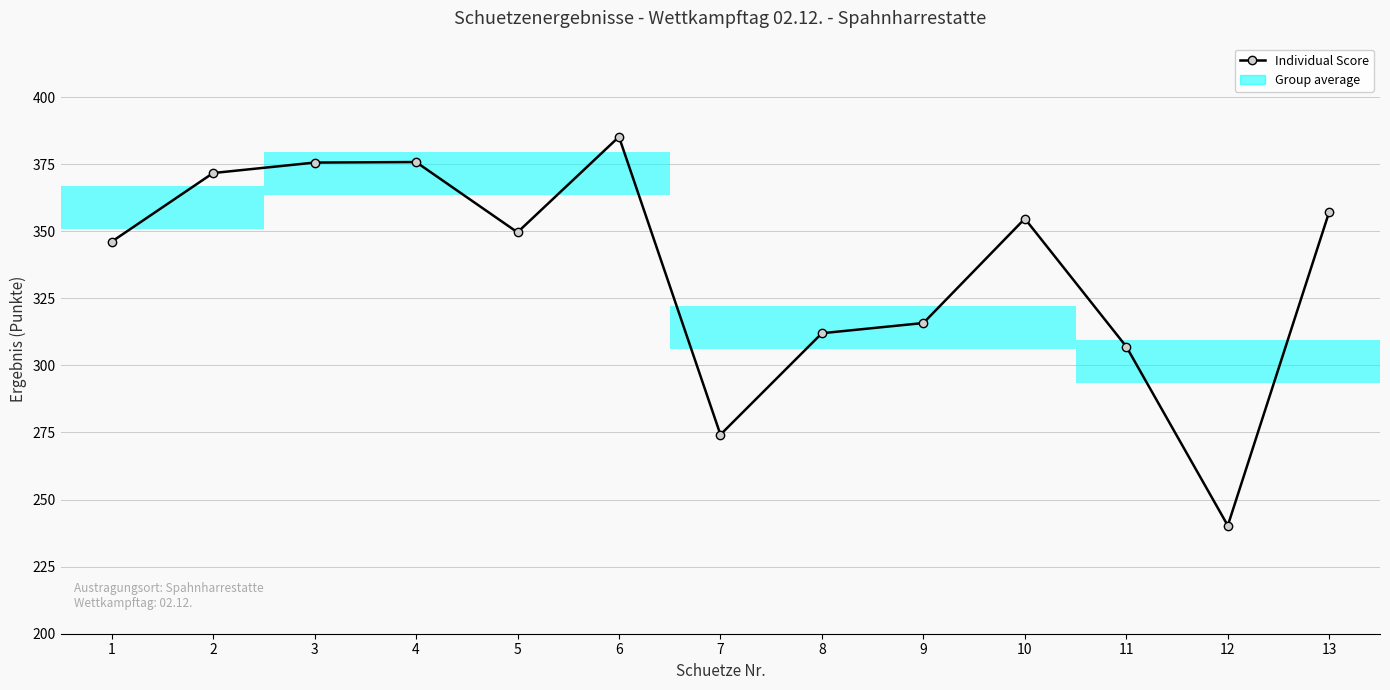

List the labels in order of value, smallest first.

12, 7, 11, 8, 9, 1, 5, 10, 13, 2, 3, 4, 6